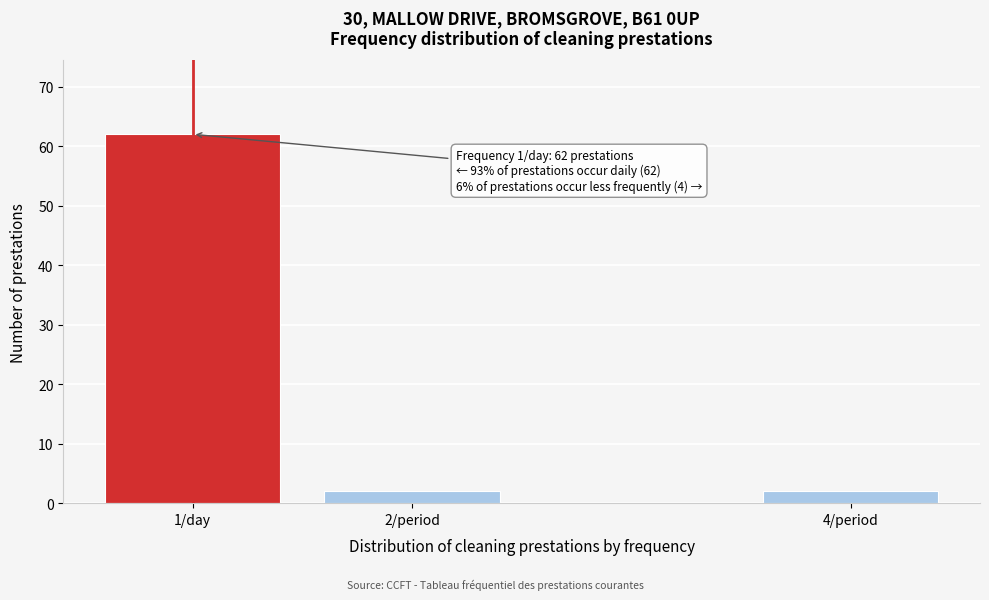

Reading right to left, extract all data points from this chart.

2	2	62